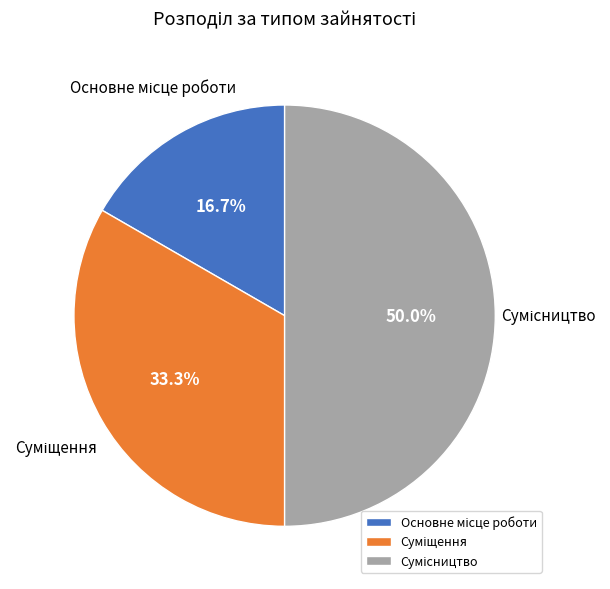

How many segments does this pie chart have?

3